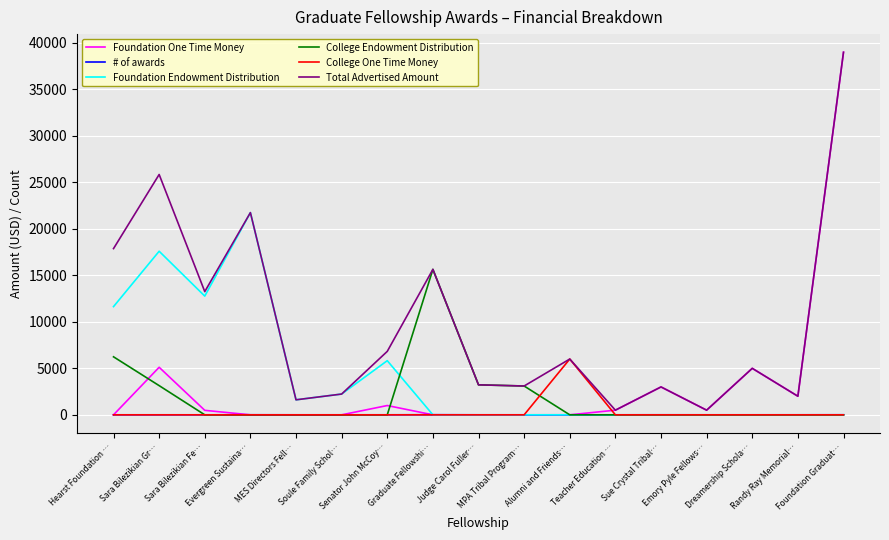

Which series has the largest total across all categories?

Total Advertised Amount